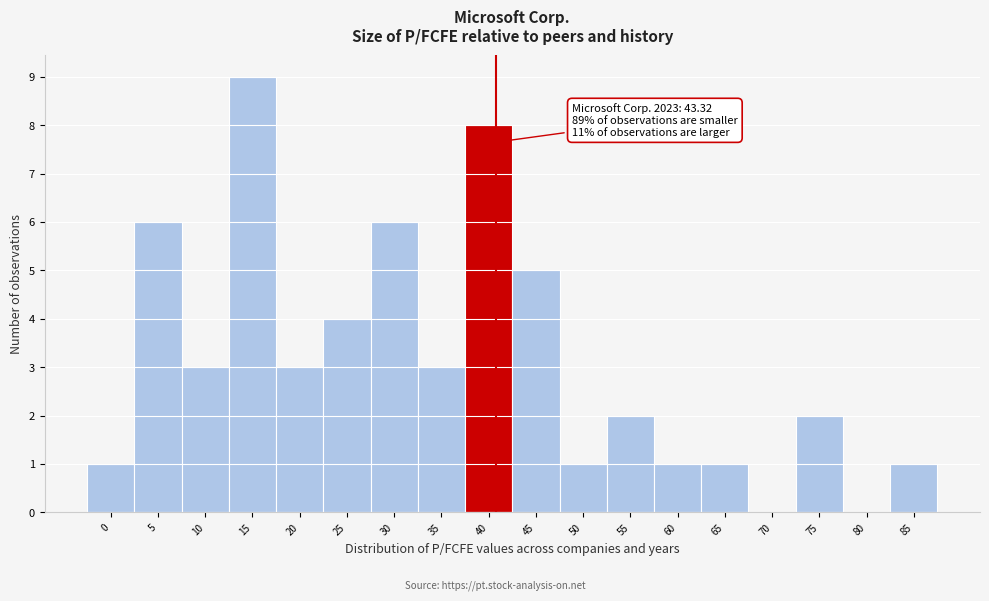

Reading right to left, what are all the values shown in this chart?

85=1	80=0	75=2	70=0	65=1	60=1	55=2	50=1	45=5	40=8	35=3	30=6	25=4	20=3	15=9	10=3	5=6	0=1